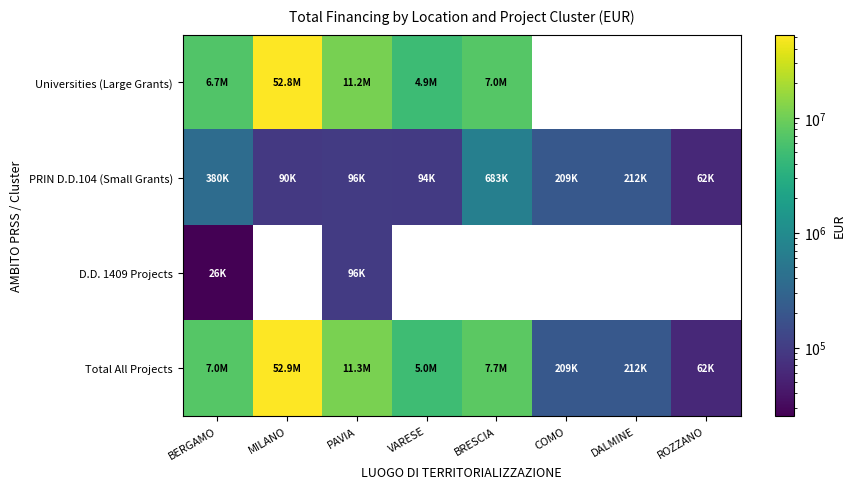

At how many categories does at least one series exceed 34751936?

1